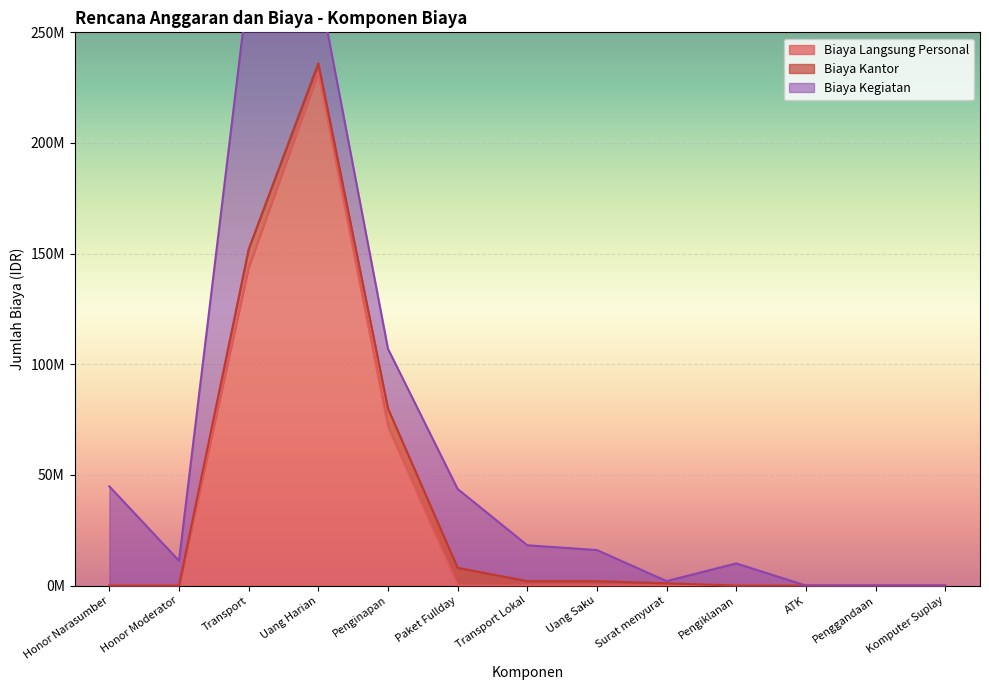

After their last crossing, which series has the higher values: Biaya Langsung Personal or Biaya Kantor?

Biaya Kantor